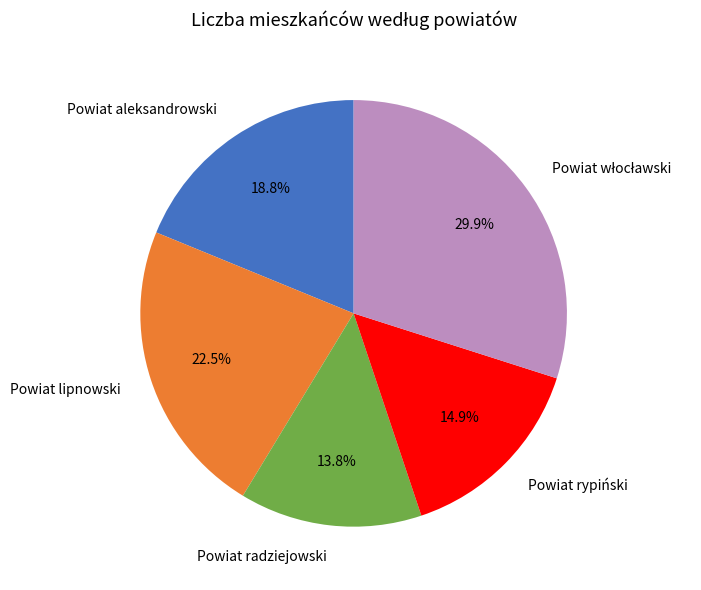

What is the ratio of the value at Powiat rypiński to the value at Powiat lipnowski?

0.7